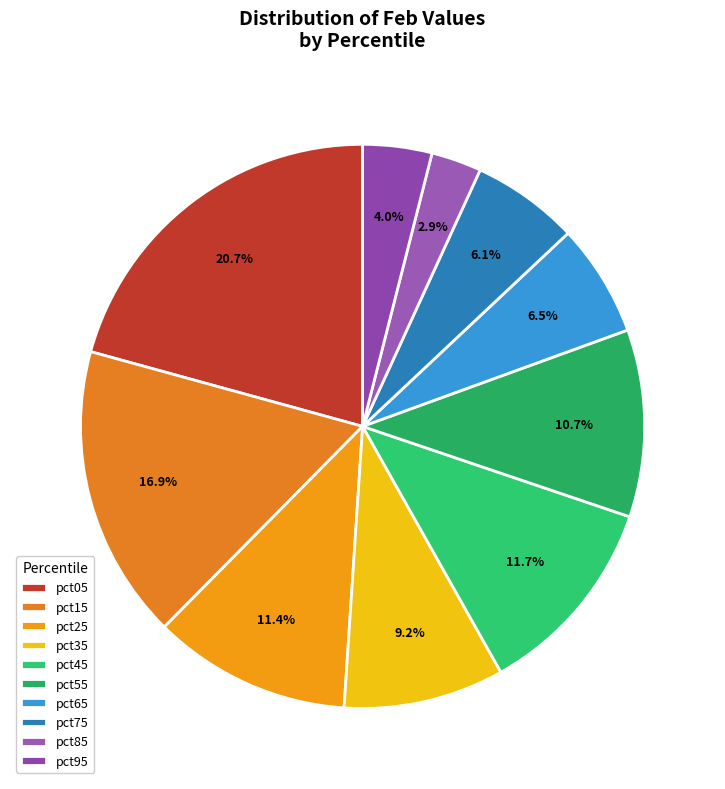

How many slices are in this pie chart?

10